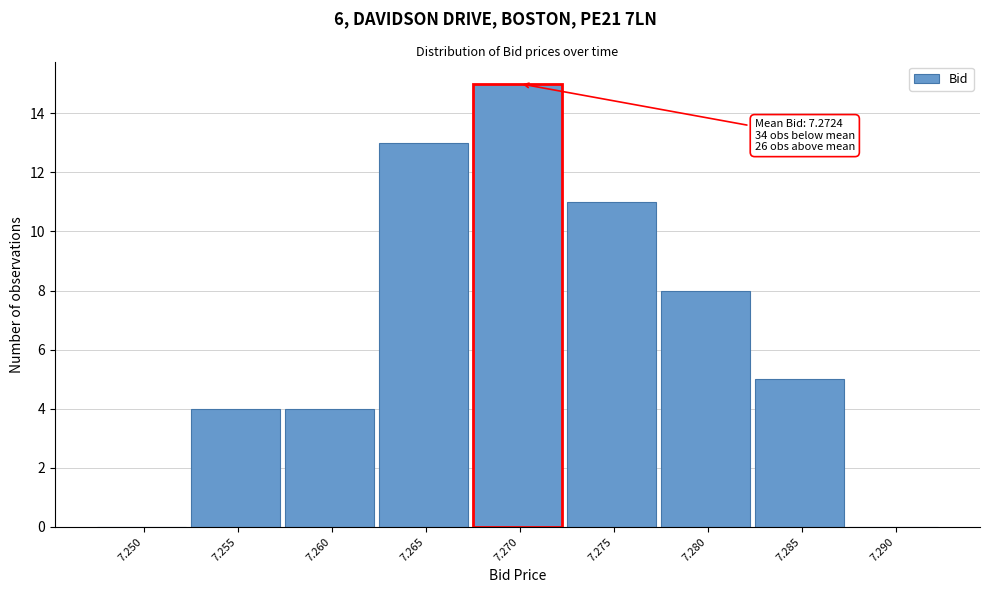

Reading left to right, what are all the values shown in this chart?

7.250=0	7.255=4	7.260=4	7.265=13	7.270=15	7.275=11	7.280=8	7.285=5	7.290=0